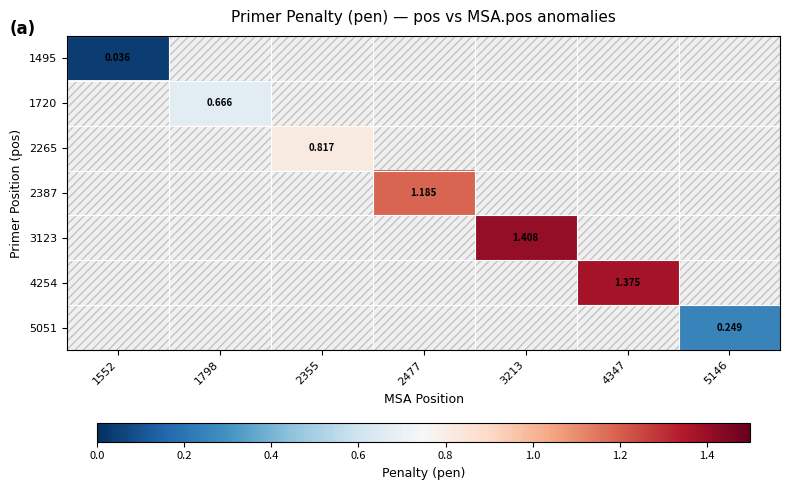

How many data points does each series have?

7